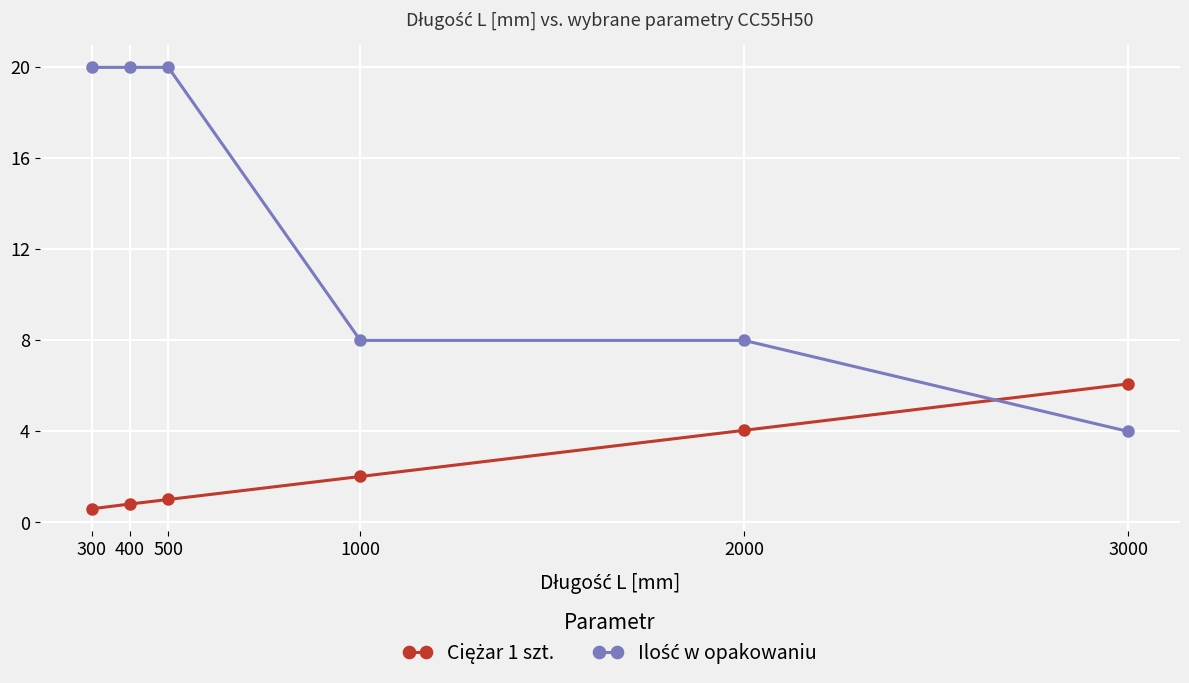

What is the total value across all series at 300?

20.6